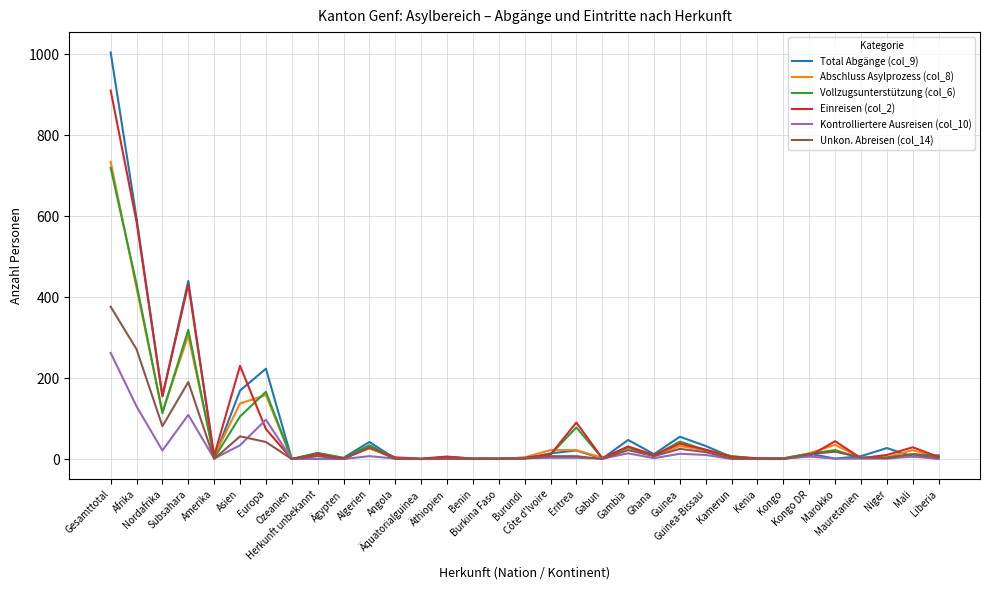

Rank the categories by Einreisen (col_2) value from lowest to highest.

Ozeanien, Ägypten, Äquatorialguinea, Benin, Burkina Faso, Kongo, Gabun, Kenia, Mauretanien, Burundi, Angola, Kamerun, Liberia, Äthiopien, Kongo DR, Amerika, Ghana, Niger, Côte d'Ivoire, Herkunft unbekannt, Guinea-Bissau, Algerien, Mali, Gambia, Guinea, Marokko, Europa, Eritrea, Nordafrika, Asien, Subsahara, Afrika, Gesamttotal